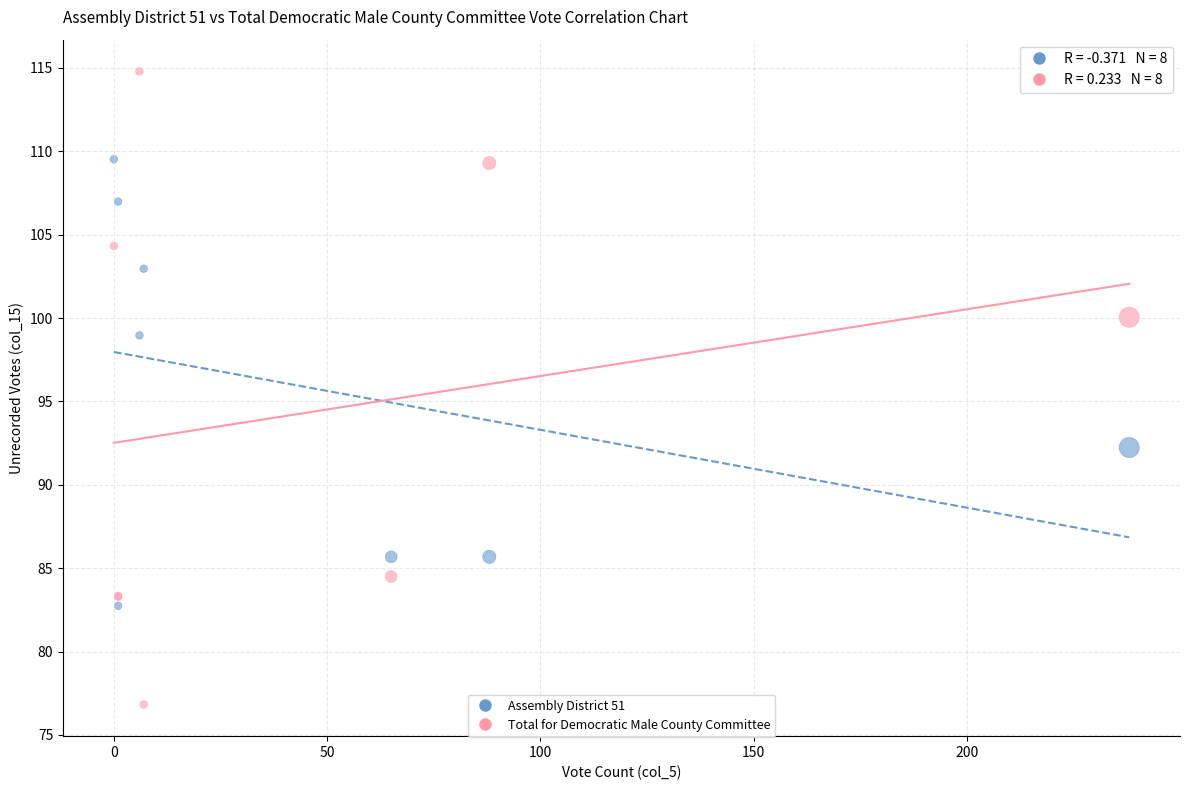

Which series has the widest spread of Y values?

Total for Democratic Male County Committee